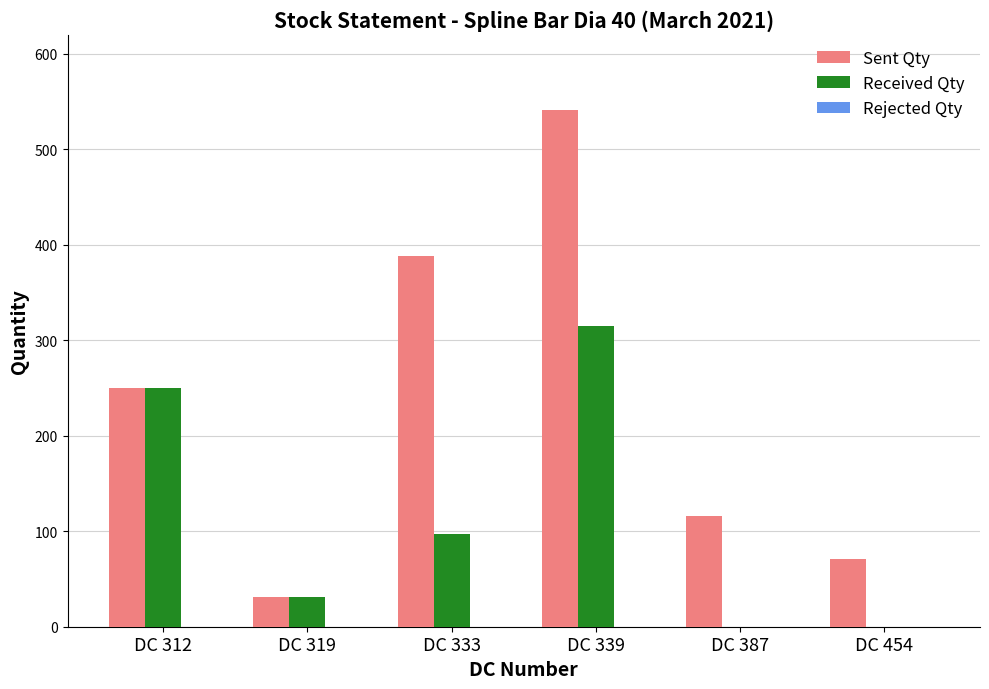

At which category is the sum across all series the highest?

DC 339